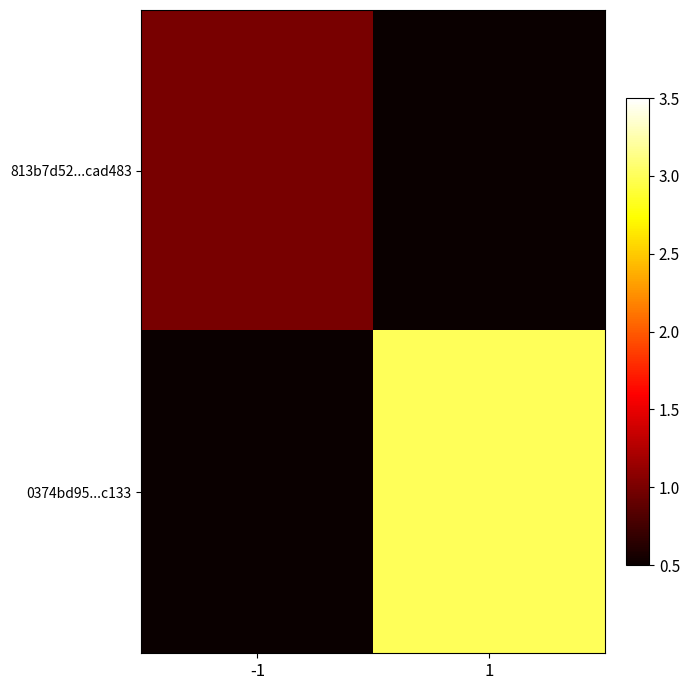

What is the difference between the highest and lowest values at 1?

3